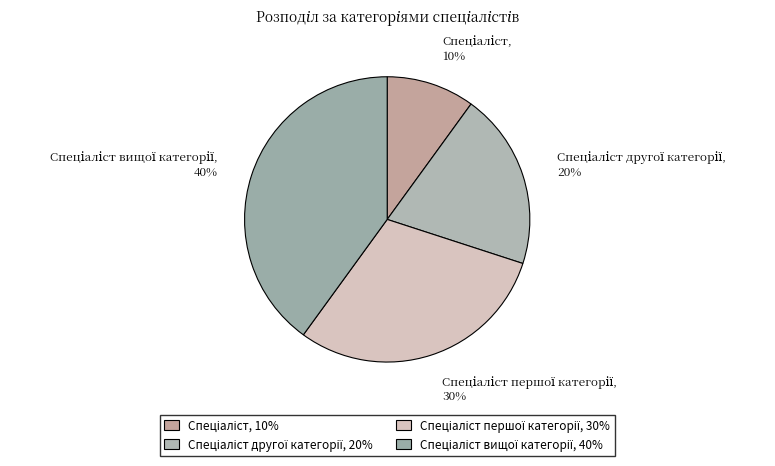

How many segments does this pie chart have?

4